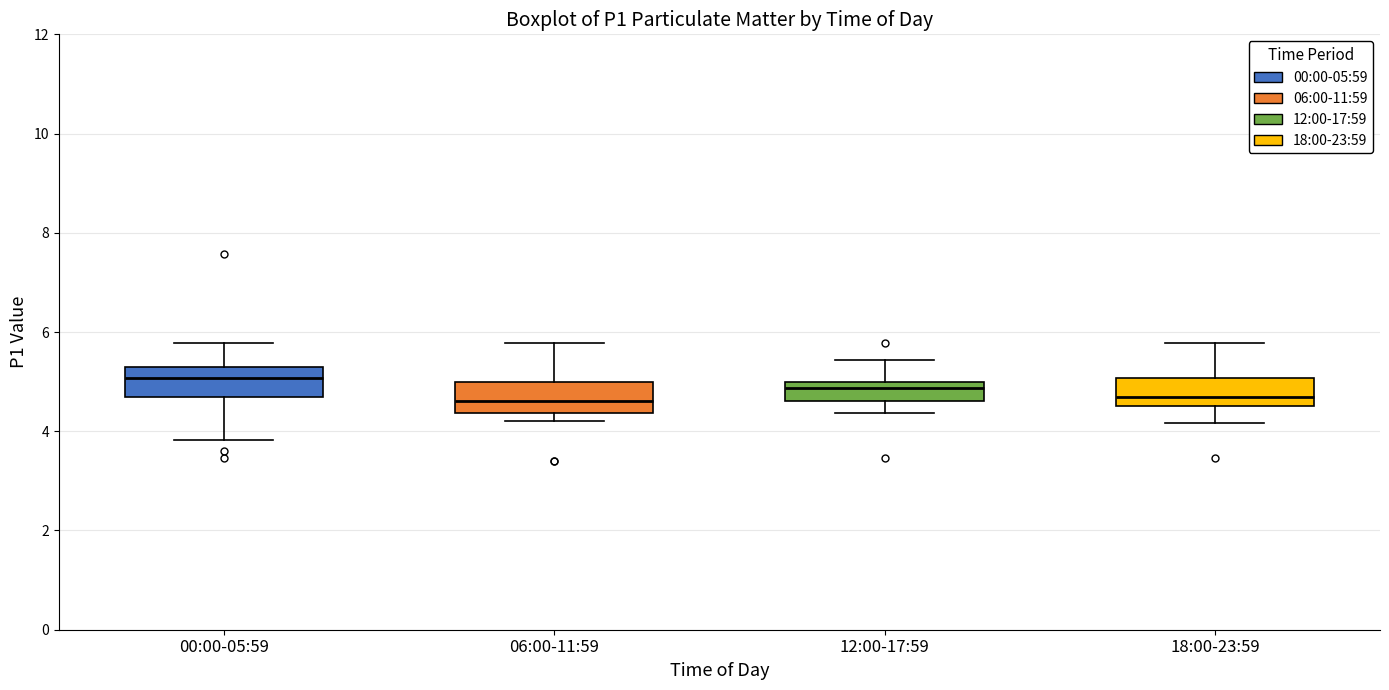

Where is the lower edge of the box for 18:00-23:59 on the y-axis? The values are not printed on the chart, so give them approximately, as read against the axis.

4.6